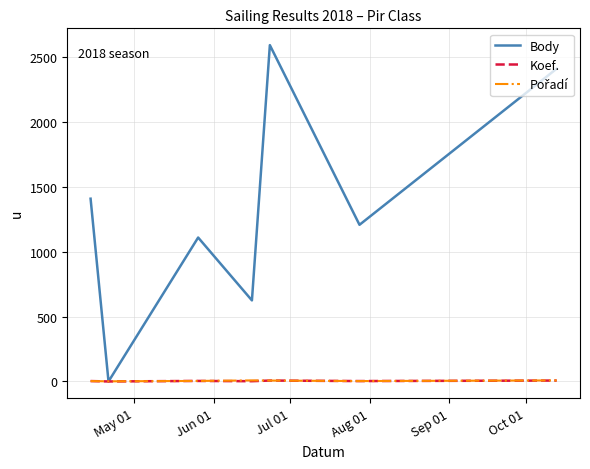

What is the sum of all Koef. values?

26